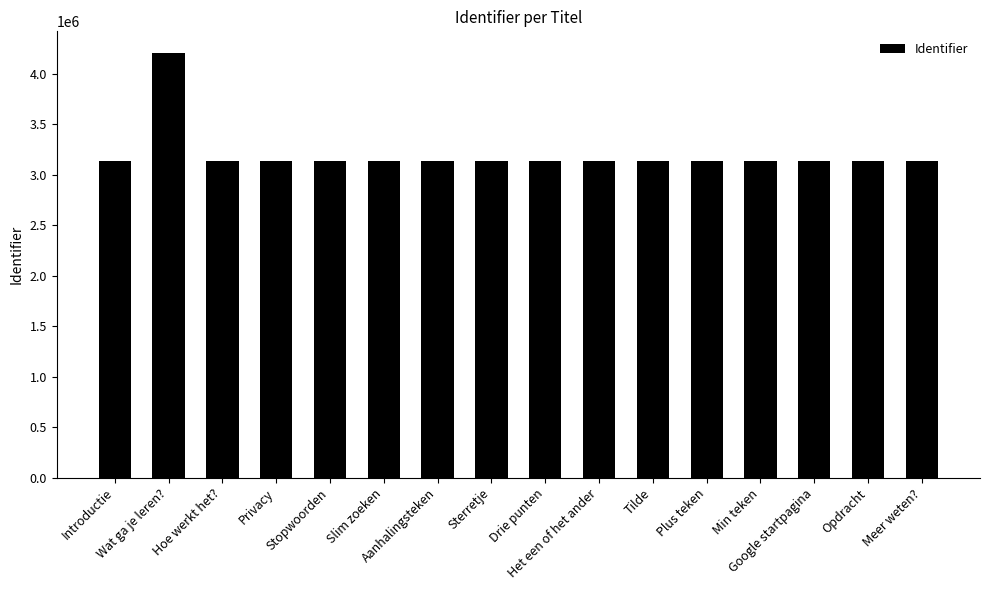

What is the sum of all values?

51249649